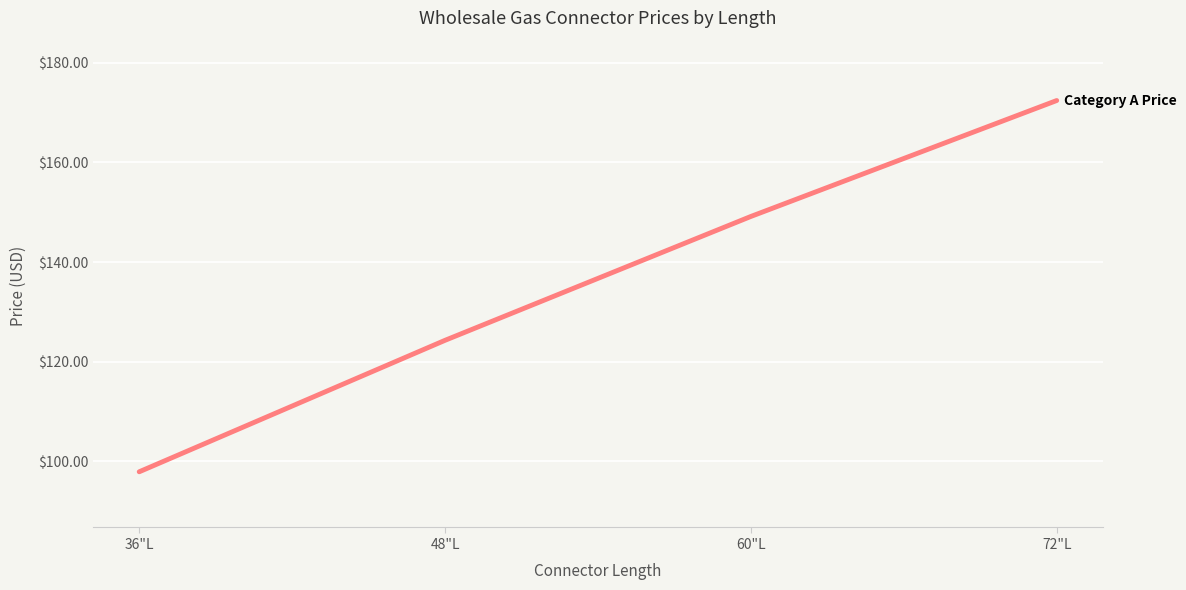

What position from the left is 60"L?

3